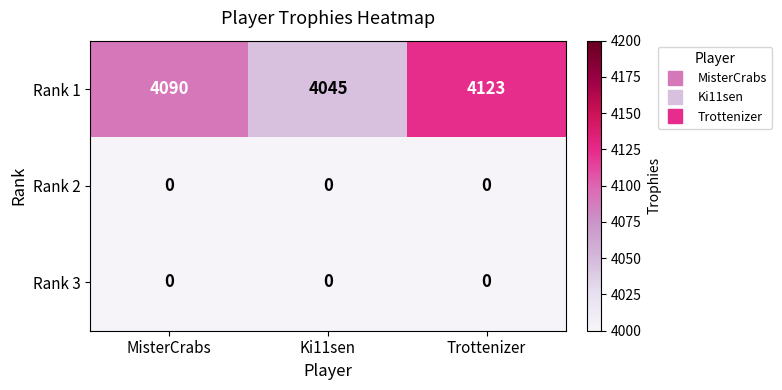

What is the difference between the Rank 1 values at MisterCrabs and Ki11sen?

45